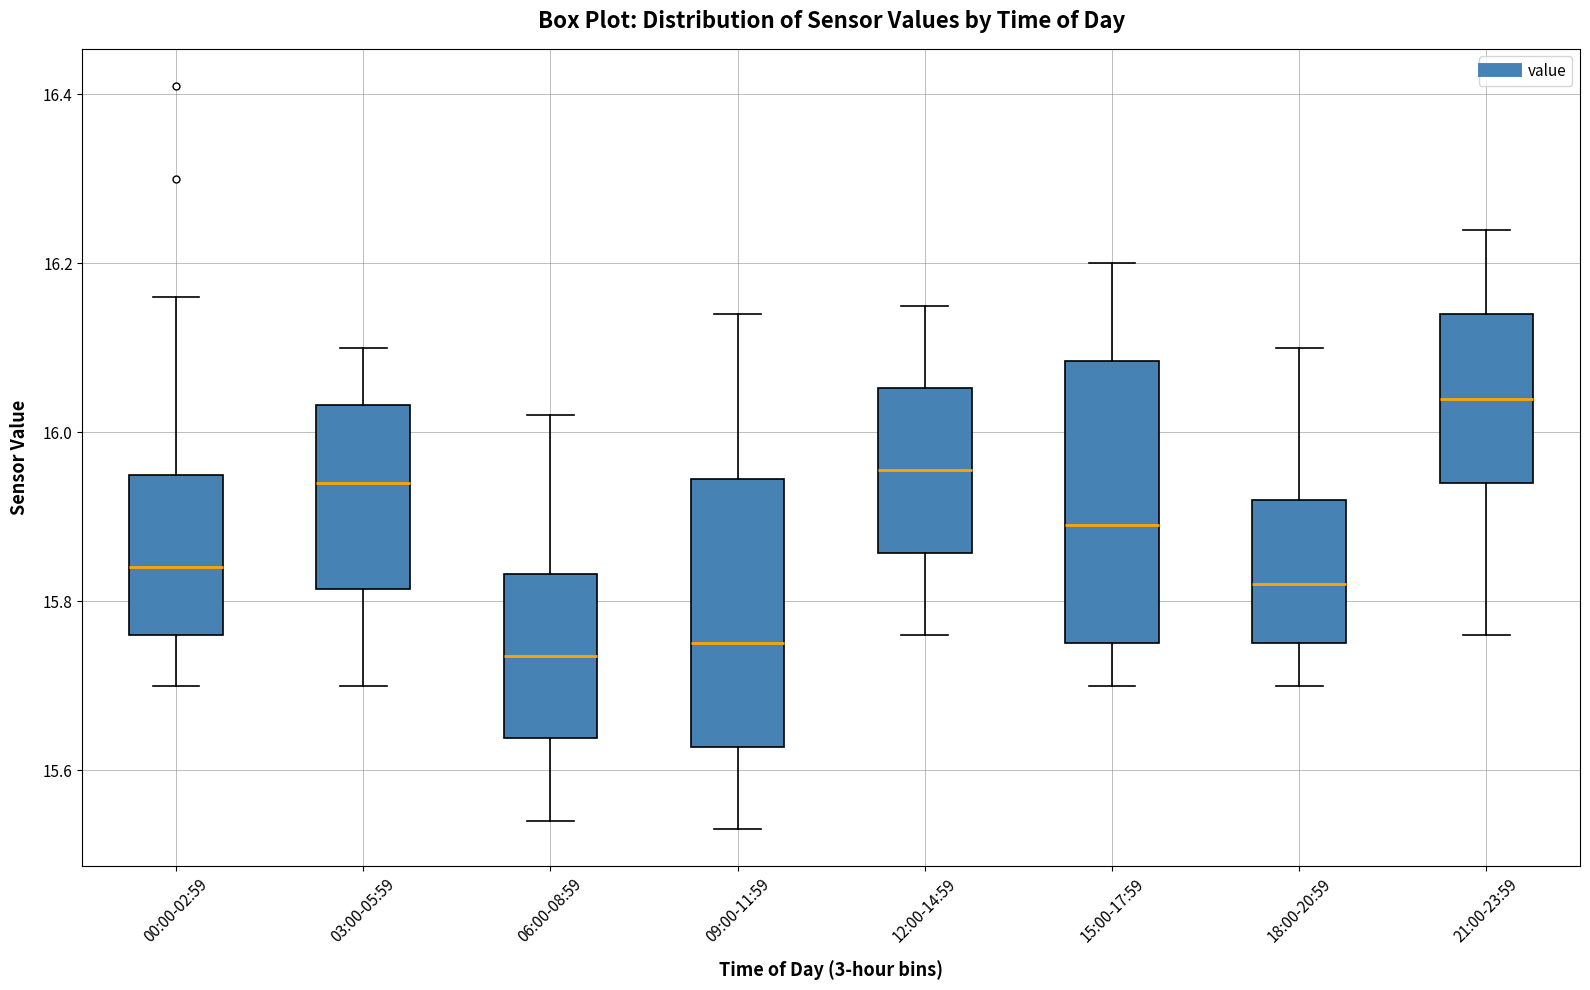

Reading left to right, read every box against the y-axis: the position of its median line, the range the box covers, and the ends of its whiskers. The values are not printed on the chart, so give them approximately, as read against the axis.

00:00-02:59: median 15.84, box 15.76 to 15.96, whiskers 15.70 to 16.16
03:00-05:59: median 15.94, box 15.82 to 16.04, whiskers 15.70 to 16.10
06:00-08:59: median 15.74, box 15.64 to 15.84, whiskers 15.54 to 16.02
09:00-11:59: median 15.76, box 15.62 to 15.94, whiskers 15.54 to 16.14
12:00-14:59: median 15.96, box 15.86 to 16.06, whiskers 15.76 to 16.16
15:00-17:59: median 15.90, box 15.76 to 16.08, whiskers 15.70 to 16.20
18:00-20:59: median 15.82, box 15.76 to 15.92, whiskers 15.70 to 16.10
21:00-23:59: median 16.04, box 15.94 to 16.14, whiskers 15.76 to 16.24